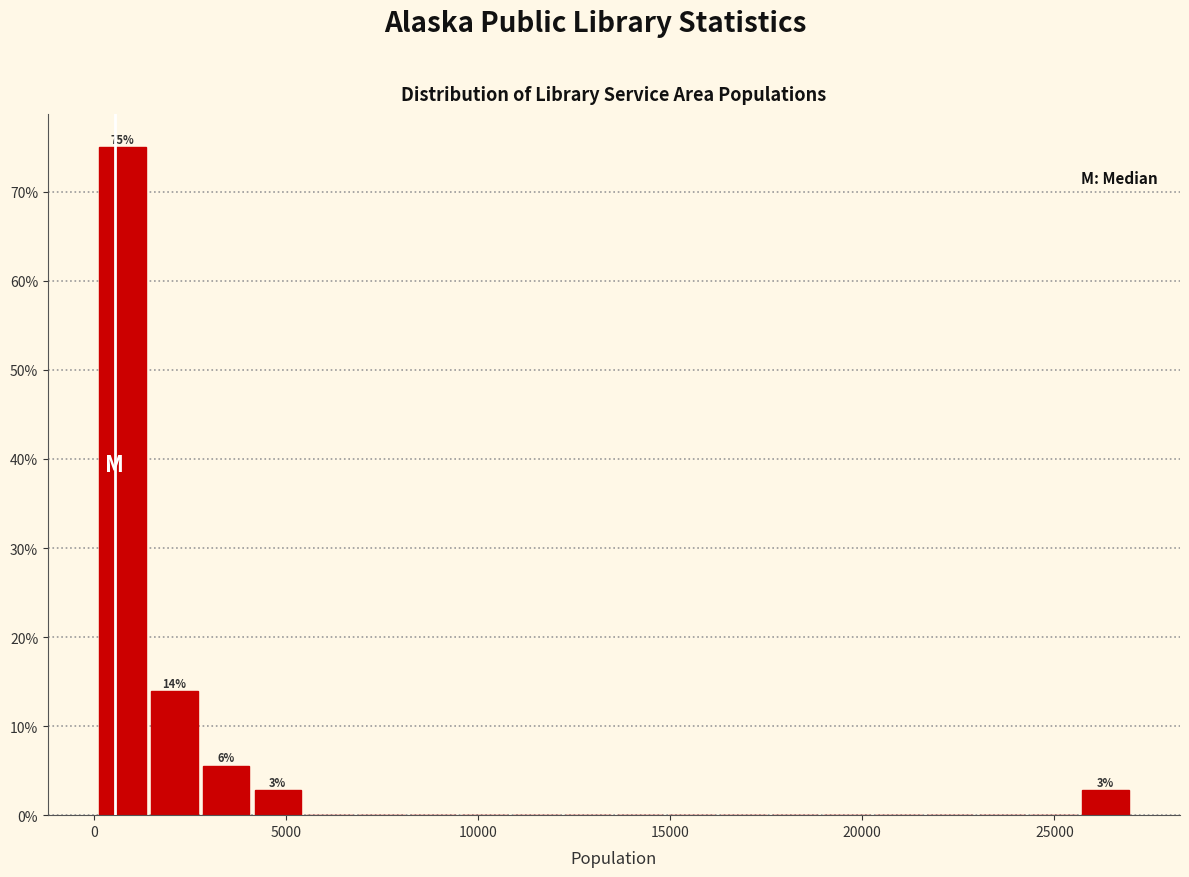

Around what value on the x-axis is the tallest bar? Give the approximate position of its centre, as read against the axis.

500